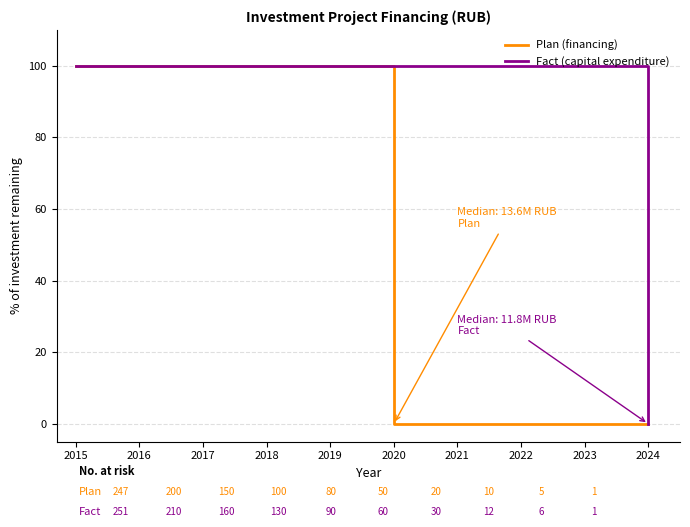

How many lines are shown in the chart?

2